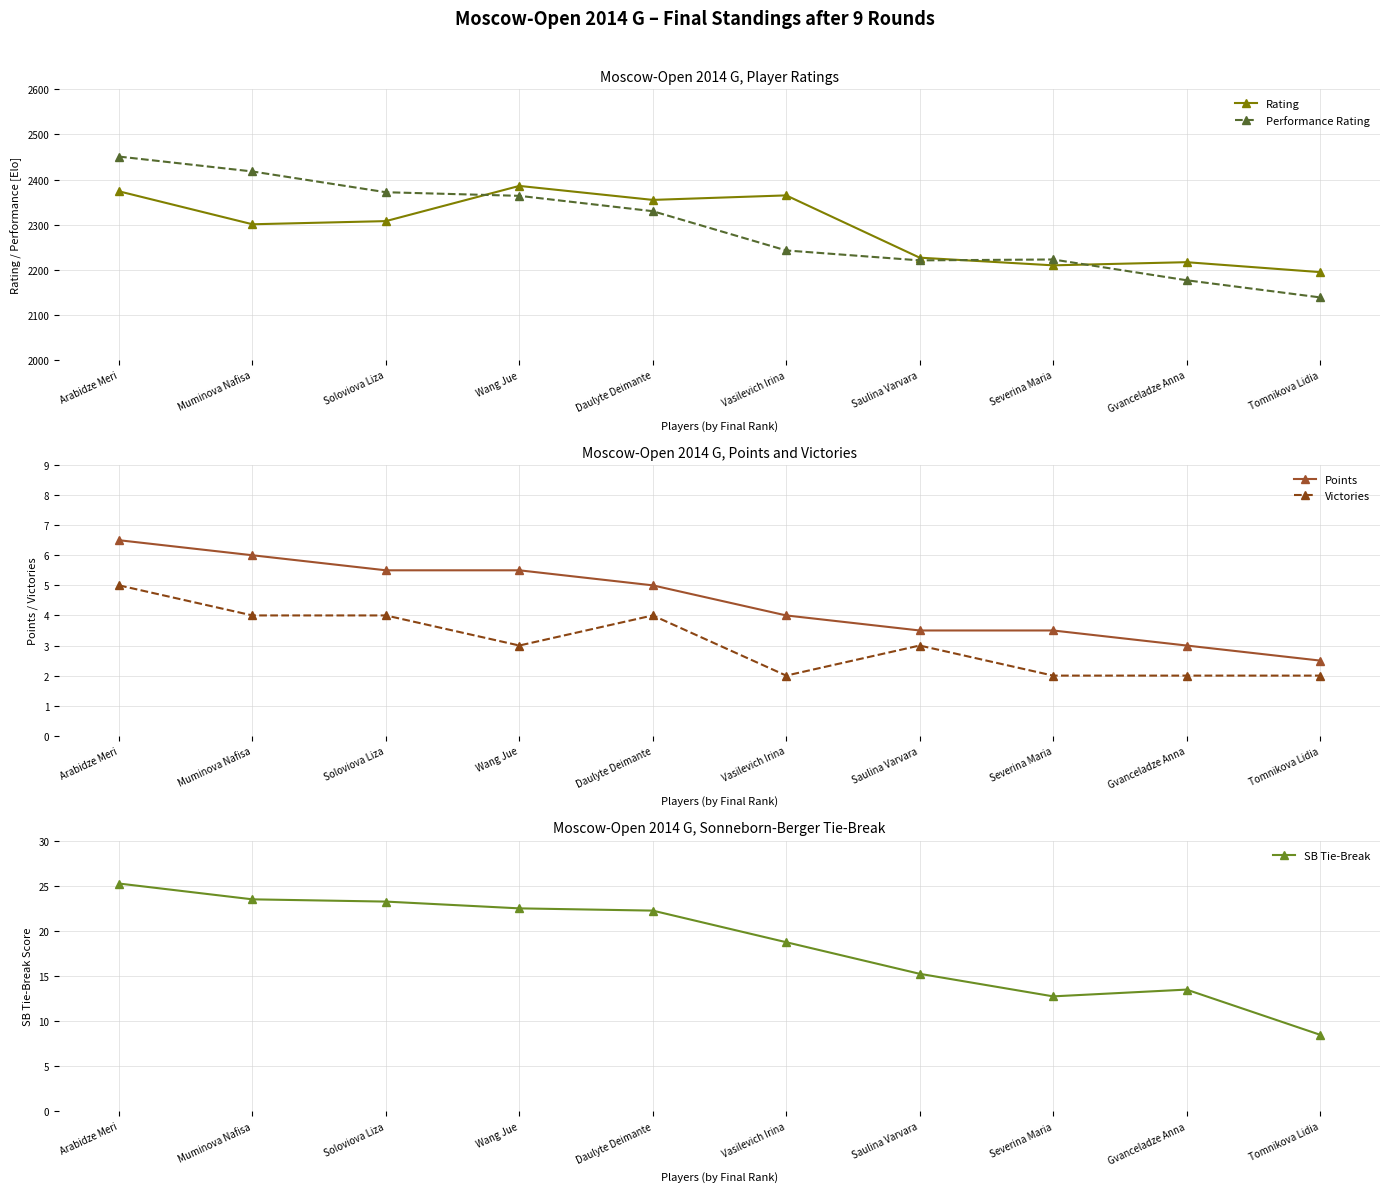

Which series has the largest range (max minus min)?

Performance Rating